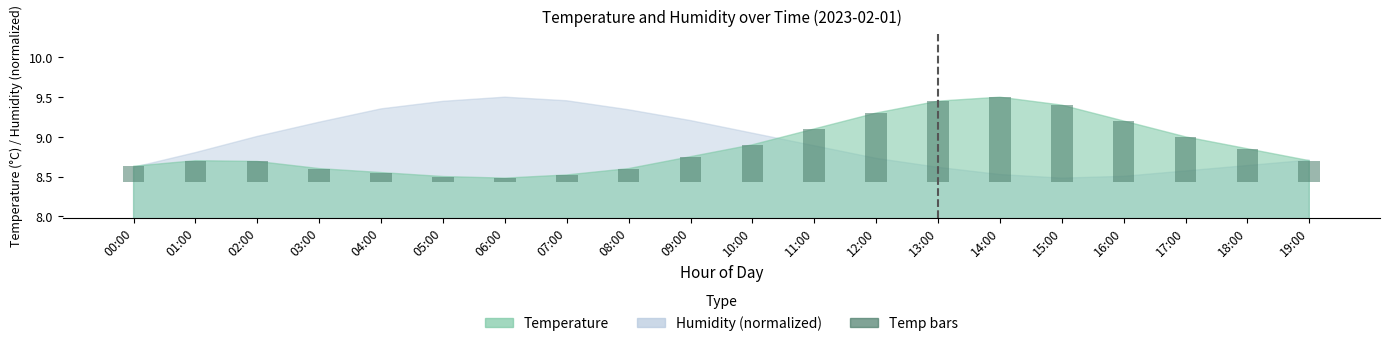

The value at 11:00 is 0.7. True or false?

True